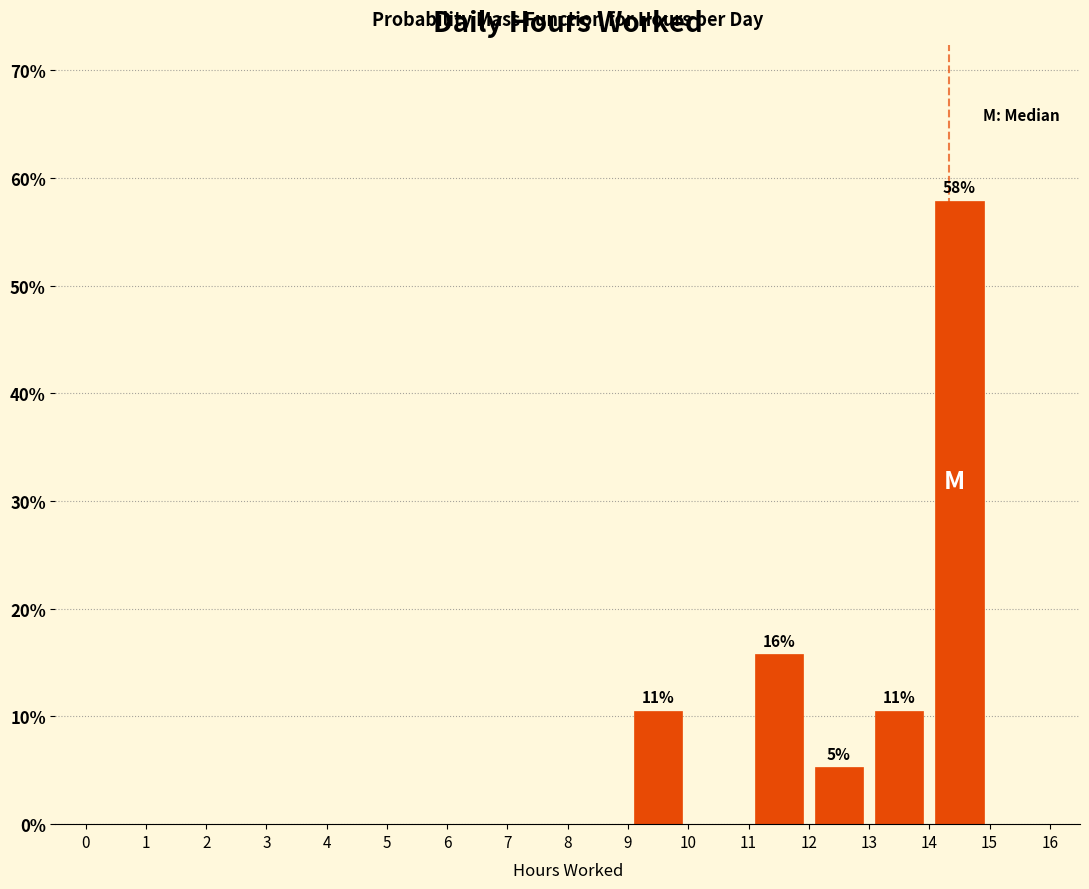

Over which range of the x-axis is the bar tallest?

14 to 15